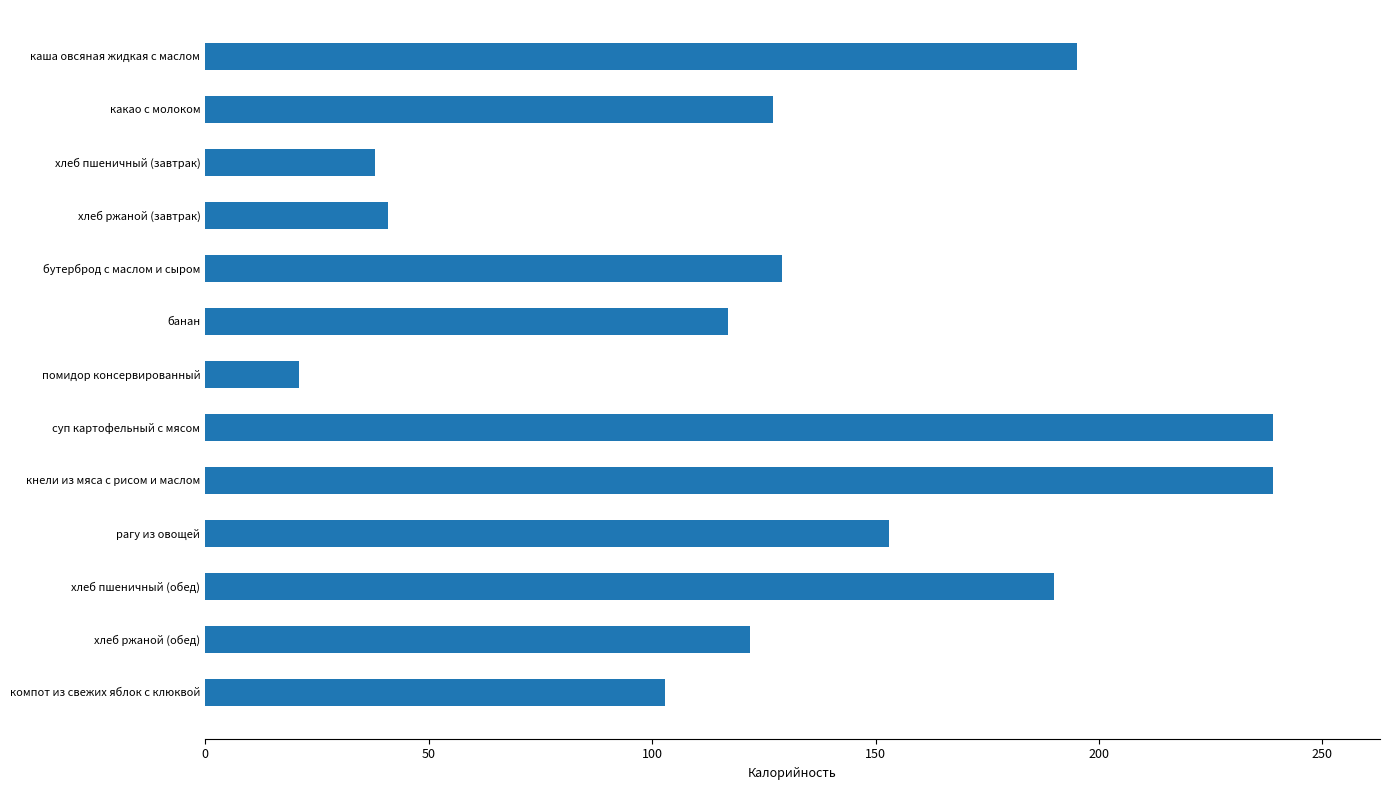

Reading top to bottom, extract all data points from this chart.

195	127	38	41	129	117	21	239	239	153	190	122	103